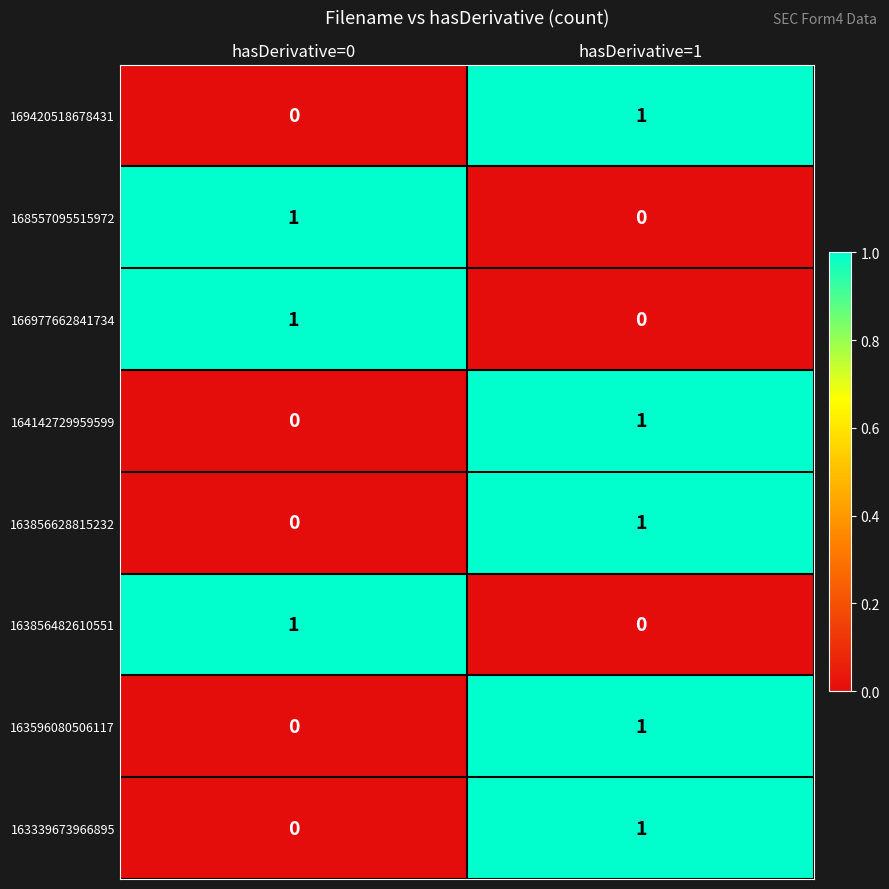

Reading right to left, extract all data points from this chart.

169420518678431: hasDerivative=1=1	hasDerivative=0=0
168557095515972: hasDerivative=1=0	hasDerivative=0=1
166977662841734: hasDerivative=1=0	hasDerivative=0=1
164142729959599: hasDerivative=1=1	hasDerivative=0=0
163856628815232: hasDerivative=1=1	hasDerivative=0=0
163856482610551: hasDerivative=1=0	hasDerivative=0=1
163596080506117: hasDerivative=1=1	hasDerivative=0=0
163339673966895: hasDerivative=1=1	hasDerivative=0=0